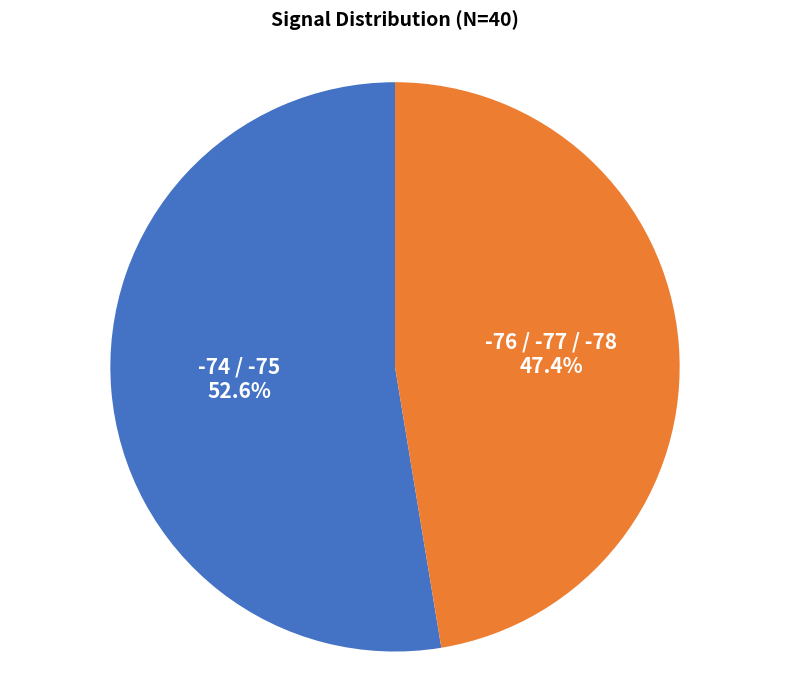

Rank the categories by value from highest to lowest.

-74 / -75, -76 / -77 / -78